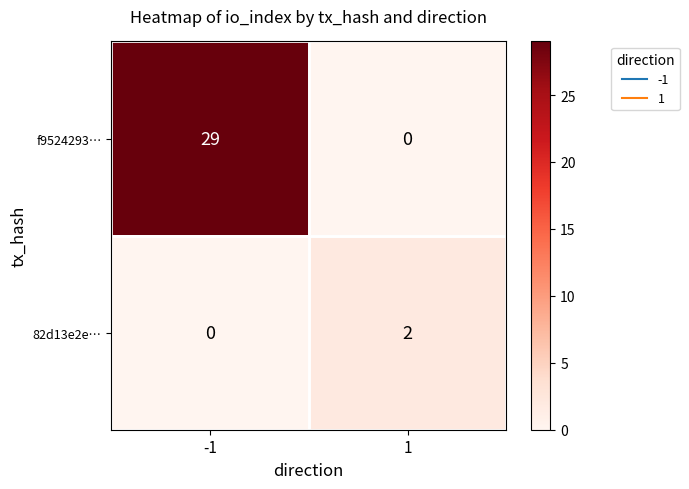

Which series has the widest spread of values?

f9524293…